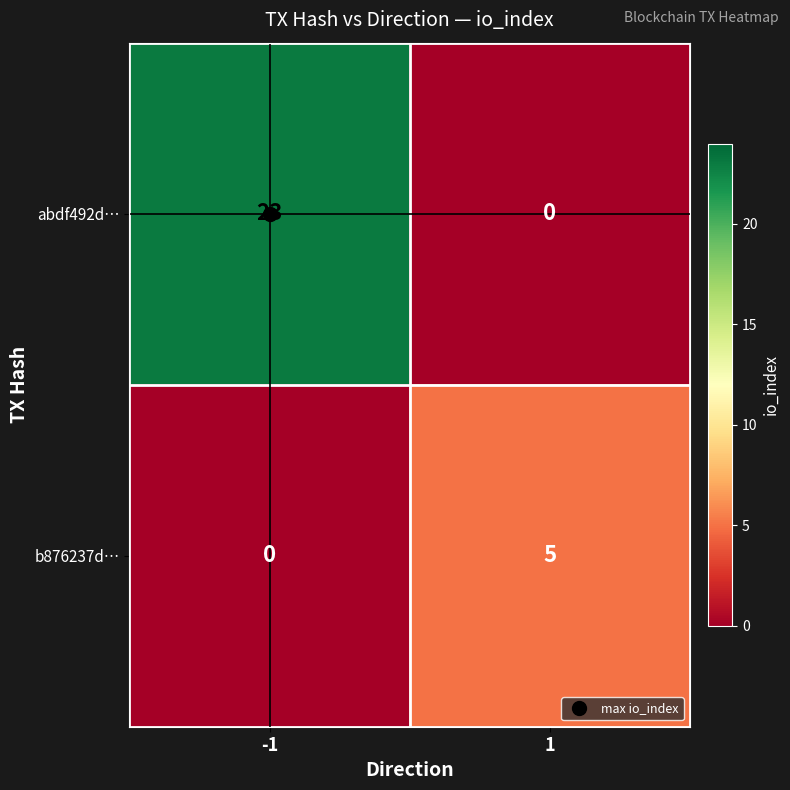

What is the maximum value shown in the chart?

23